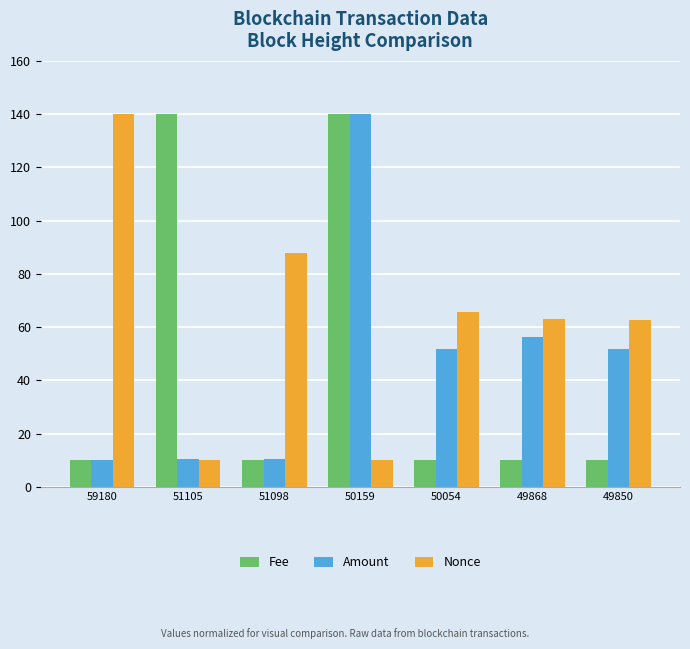

At how many categories does at least one series exceed 31?

7